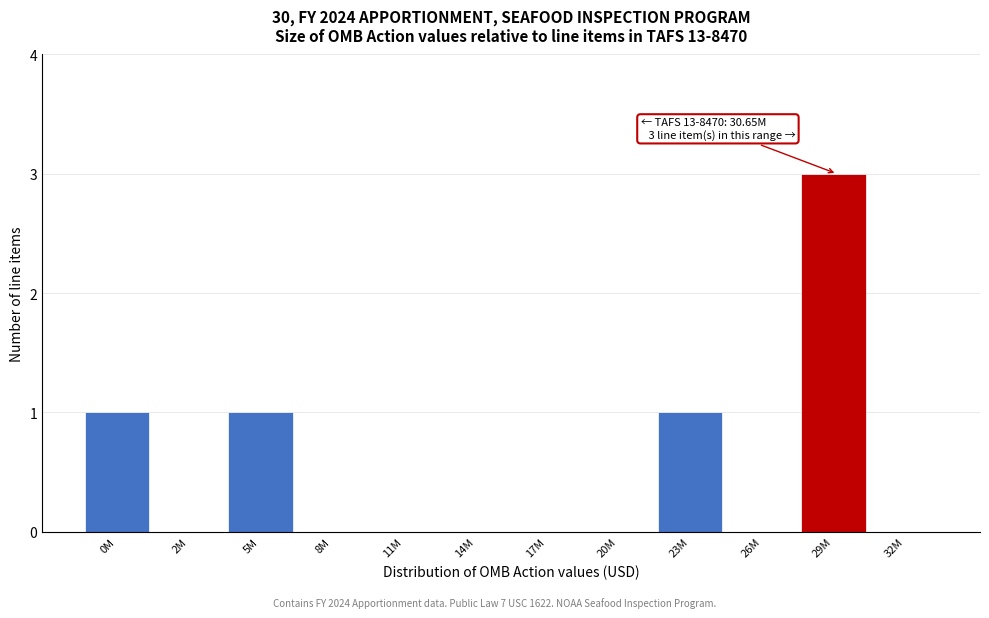

Reading left to right, extract all data points from this chart.

0M=1	2M=0	5M=1	8M=0	11M=0	14M=0	17M=0	20M=0	23M=1	26M=0	29M=3	32M=0